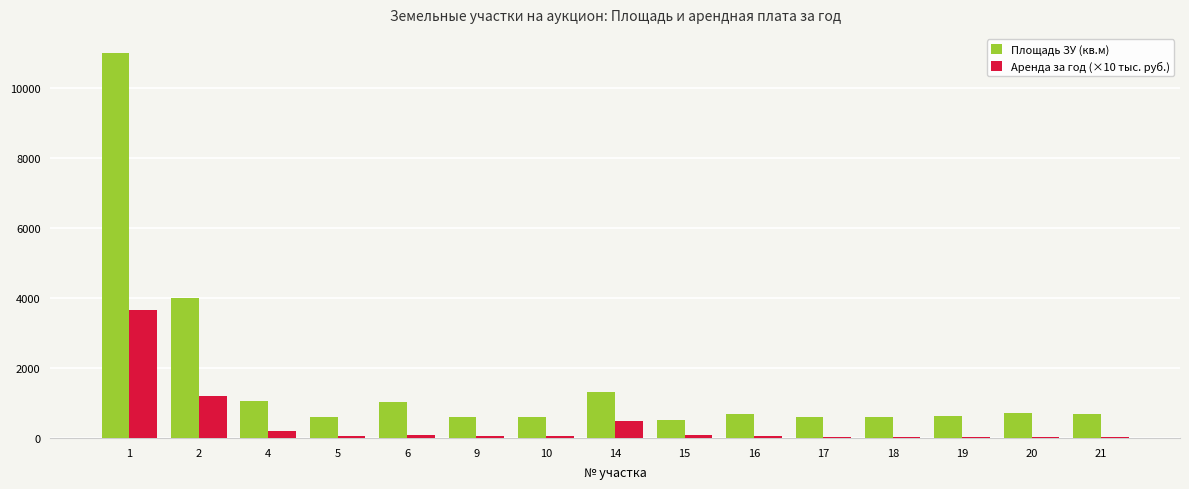

What is the difference between the Аренда за год (×10 тыс. руб.) values at 14 and 9?

423.9